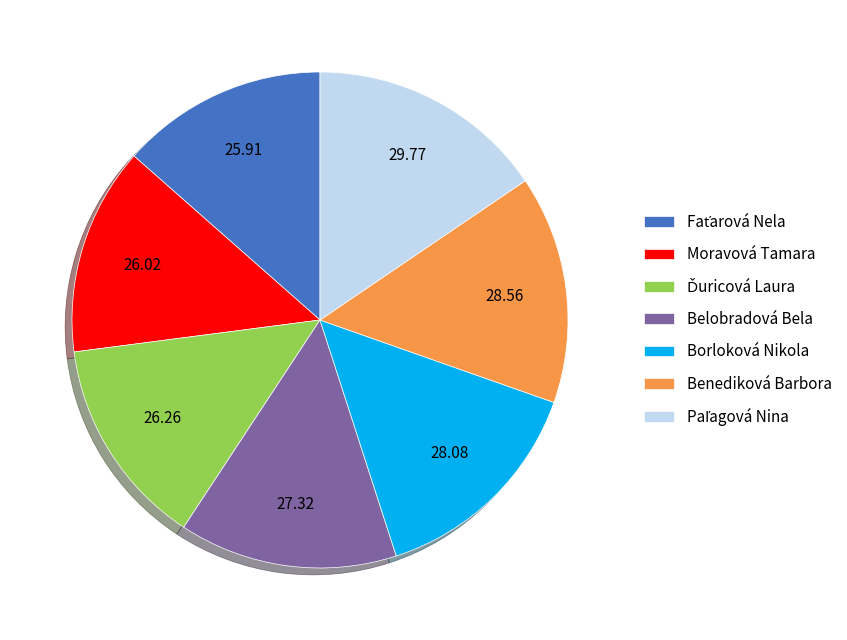

Do Belobradová Bela and Benediková Barbora together represent more than half of the pie?

No